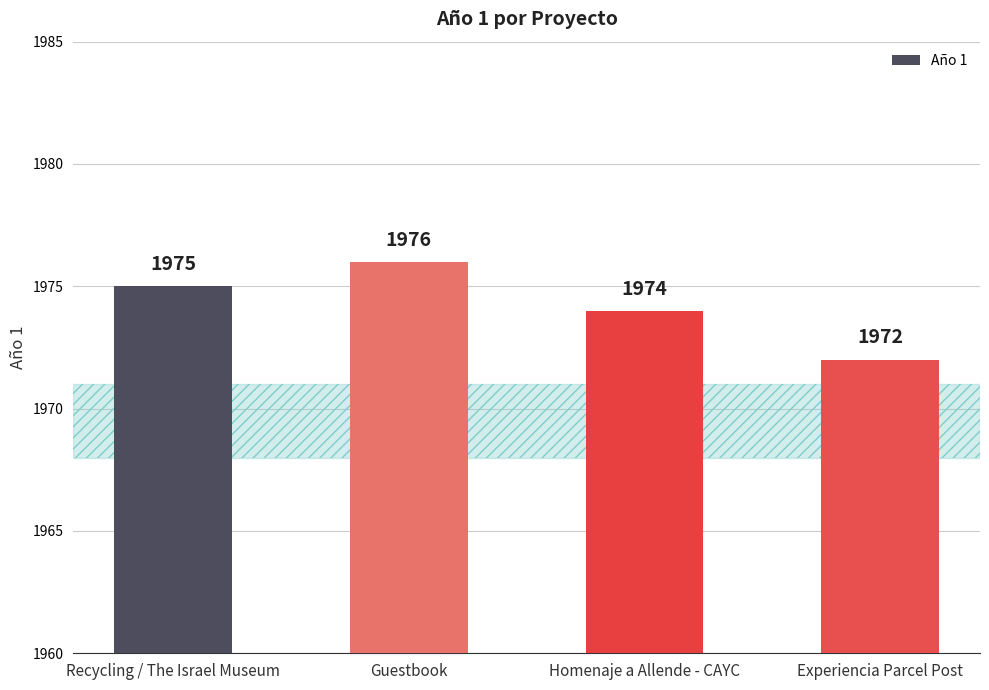

How many data points are less than 1975?

2